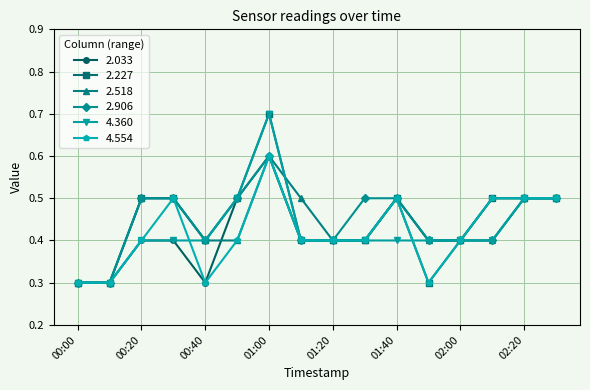

How many 4.360 values are between 0 and 1?

16